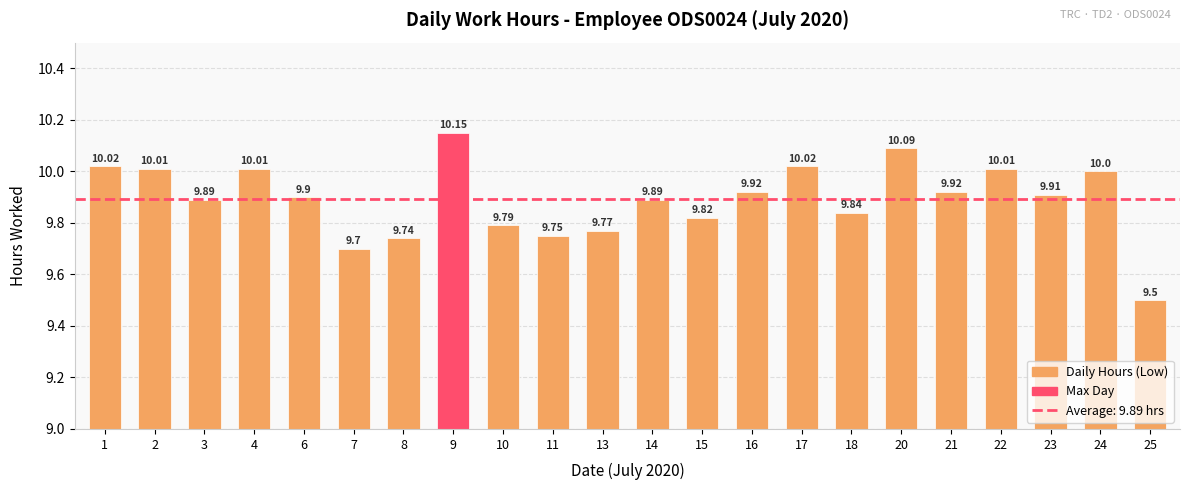

What is the average value?

9.9